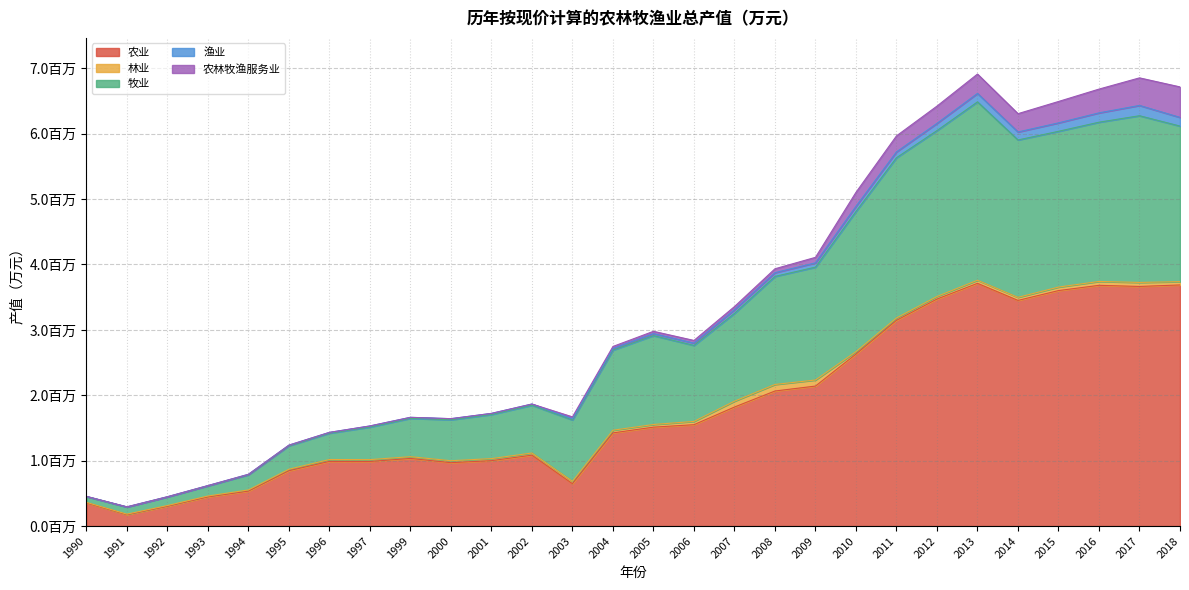

The value of 农业 at 1993 is 211602. True or false?

False